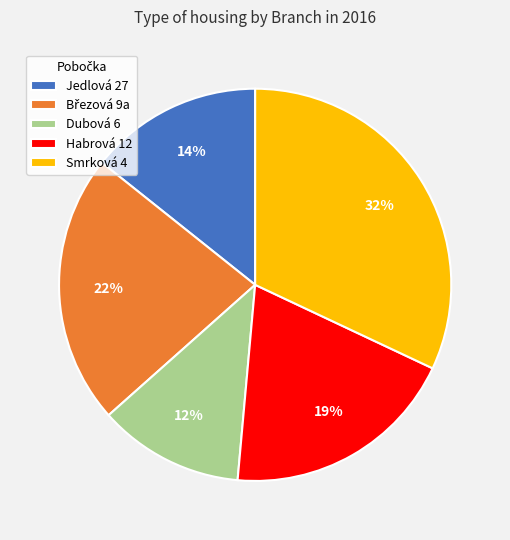

Does Smrková 4 represent more than half of the total?

No